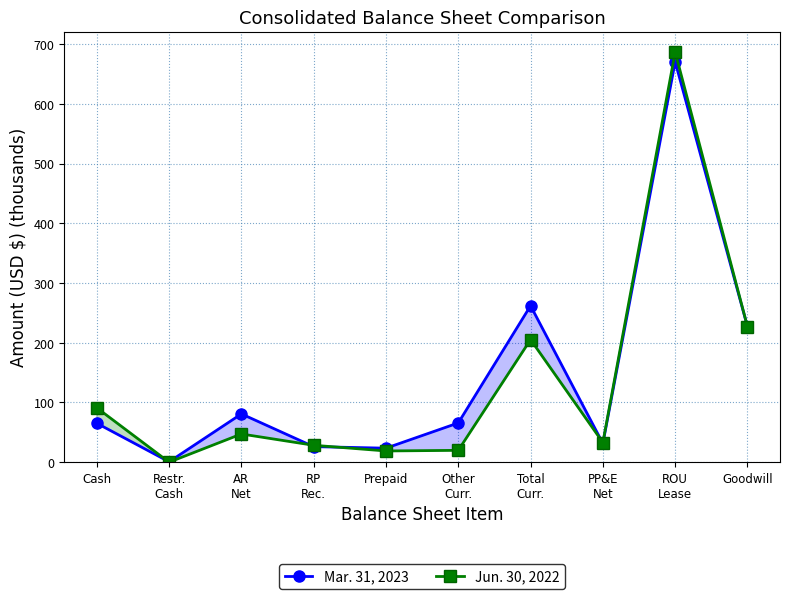

After their last crossing, which series has the higher values: Jun. 30, 2022 or Mar. 31, 2023?

Jun. 30, 2022